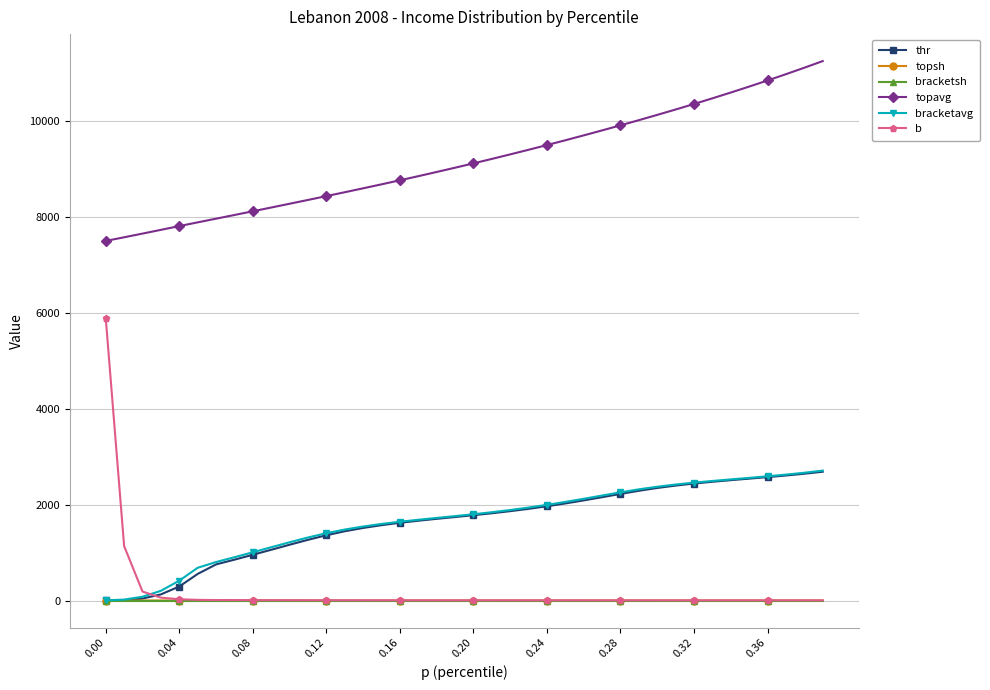

What is the average value of the thr series?

1625.9